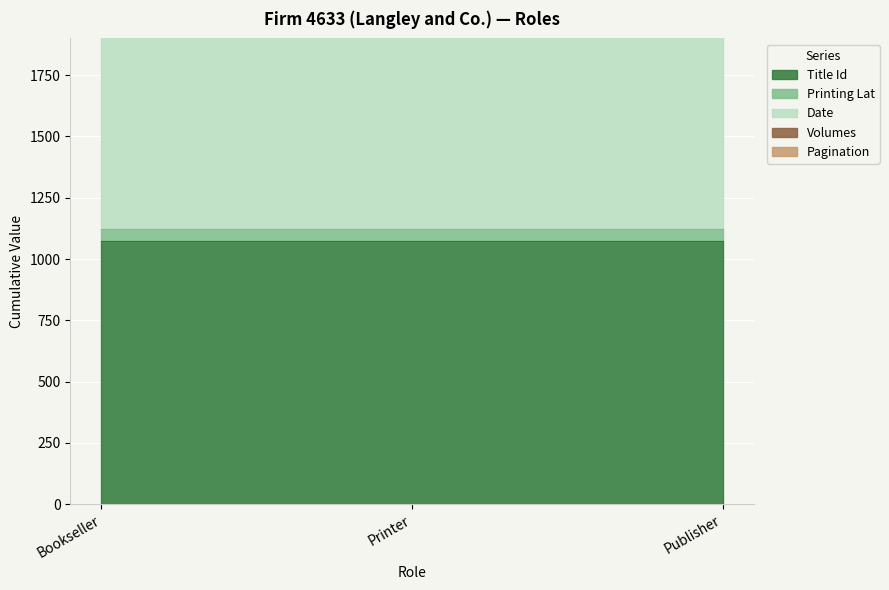

Is the value of Printing Lat at Printer greater than the value of Date at Printer?

No